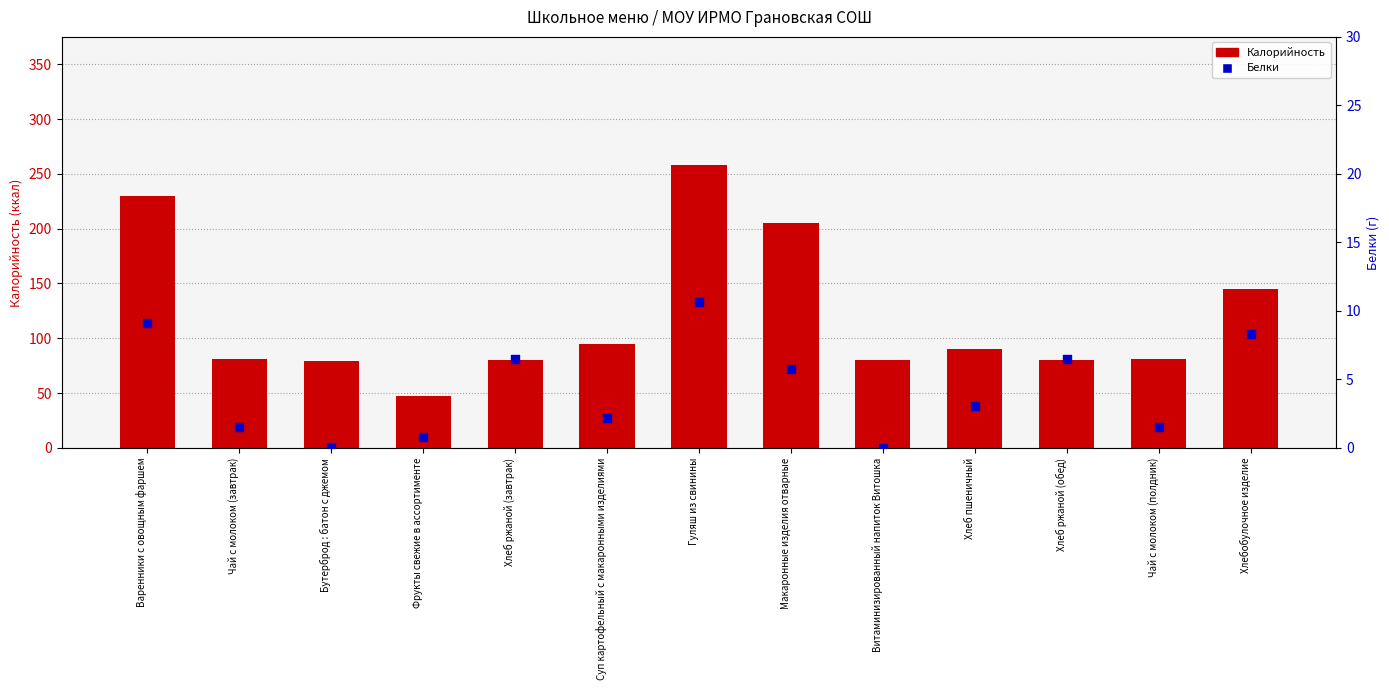

What are all the series names shown in the legend?

Калорийность, Белки